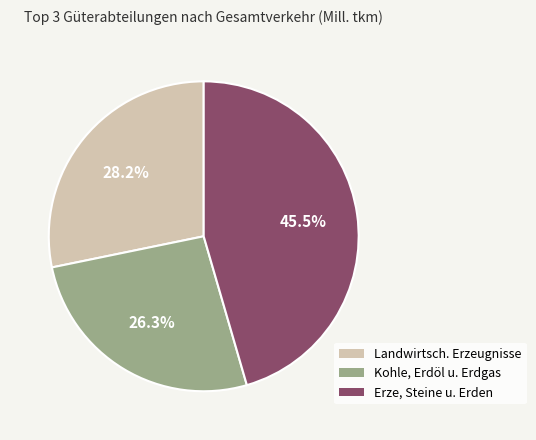

Is there a majority slice in this chart?

No